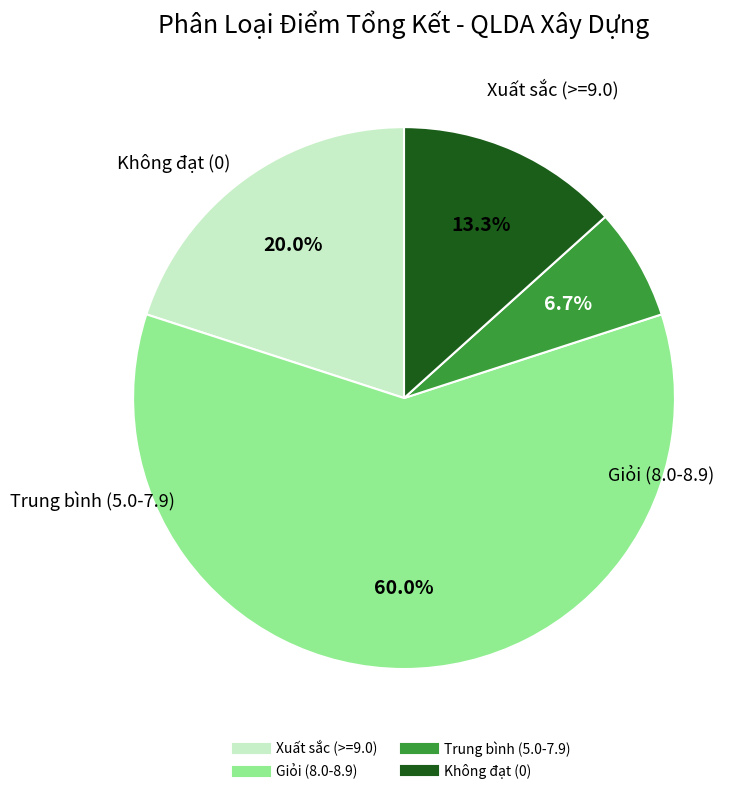

Does any single category account for the majority?

Yes